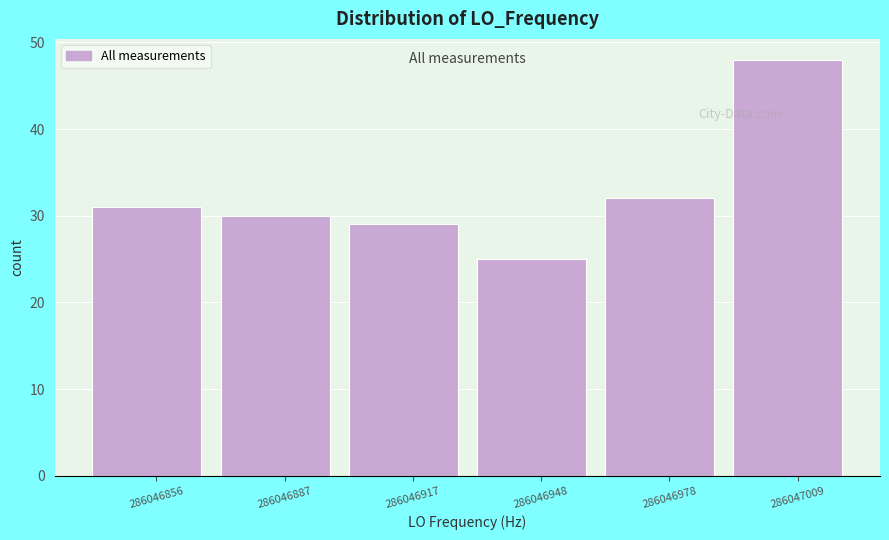

Reading left to right, list every bar in this chart as the range it spans on the x-axis followed by its height. Neither the bar edges nor the heights are printed on the chart, so give them approximately, as read against the axes.

286046841.0 to 286046871.5: 31
286046871.5 to 286046902.0: 30
286046902.0 to 286046932.5: 29
286046932.5 to 286046963.0: 25
286046963.0 to 286046993.5: 32
286046993.5 to 286047024.0: 48